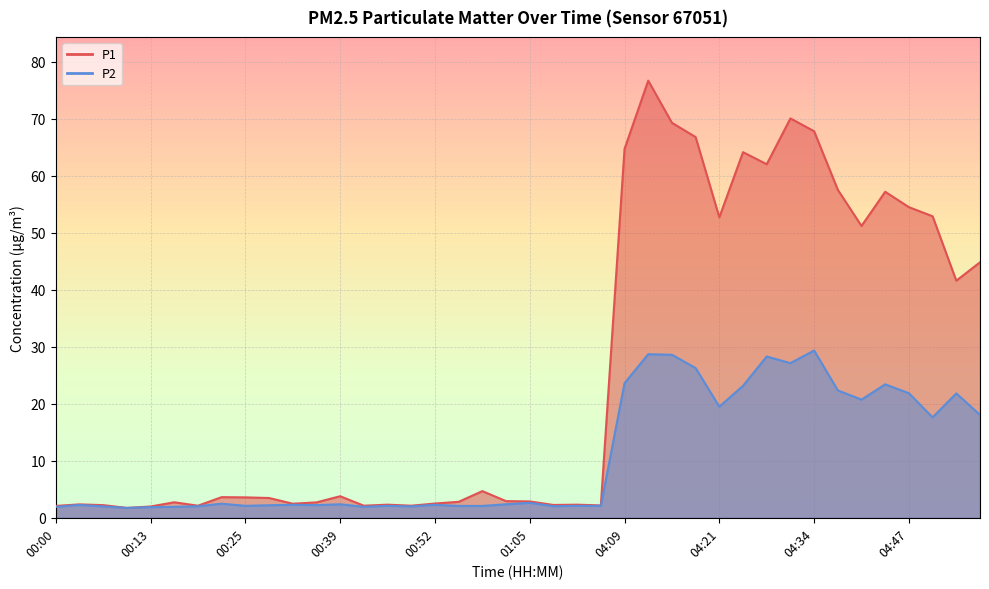

Reading left to right, list all the values displayed in this chart.

P1: 00:00=2.1	00:03=2.4	00:06=2.2	00:09=1.7	00:13=2.0	00:16=2.7	00:19=2.1	00:22=3.6	00:25=3.6	00:29=3.5	00:32=2.5	00:35=2.7	00:39=3.8	00:42=2.1	00:46=2.3	00:49=2.1	00:52=2.5	00:56=2.8	00:59=4.7	01:02=2.9	01:05=2.9	01:09=2.2	01:12=2.3	01:15=2.2	04:09=64.7	04:12=76.7	04:15=69.3	04:18=66.8	04:21=52.7	04:24=64.2	04:28=62.0	04:31=70.1	04:34=67.8	04:37=57.5	04:40=51.2	04:44=57.2	04:47=54.5	04:50=52.9	04:53=41.6	04:56=44.8
P2: 00:00=1.9	00:03=2.2	00:06=2.0	00:09=1.7	00:13=1.9	00:16=1.9	00:19=2.0	00:22=2.5	00:25=2.1	00:29=2.2	00:32=2.3	00:35=2.2	00:39=2.4	00:42=1.9	00:46=2.1	00:49=2.0	00:52=2.3	00:56=2.1	00:59=2.1	01:02=2.4	01:05=2.6	01:09=2.0	01:12=2.1	01:15=2.1	04:09=23.6	04:12=28.7	04:15=28.6	04:18=26.3	04:21=19.5	04:24=23.1	04:28=28.3	04:31=27.1	04:34=29.4	04:37=22.4	04:40=20.7	04:44=23.4	04:47=21.9	04:50=17.6	04:53=21.8	04:56=18.1